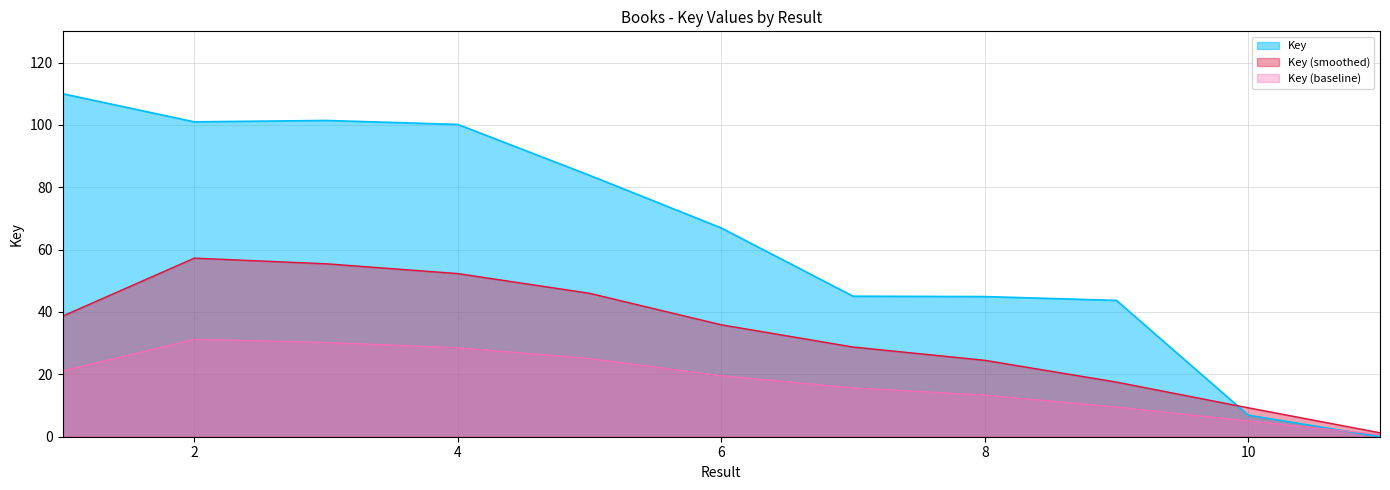

Where does the data first go above 66?

1